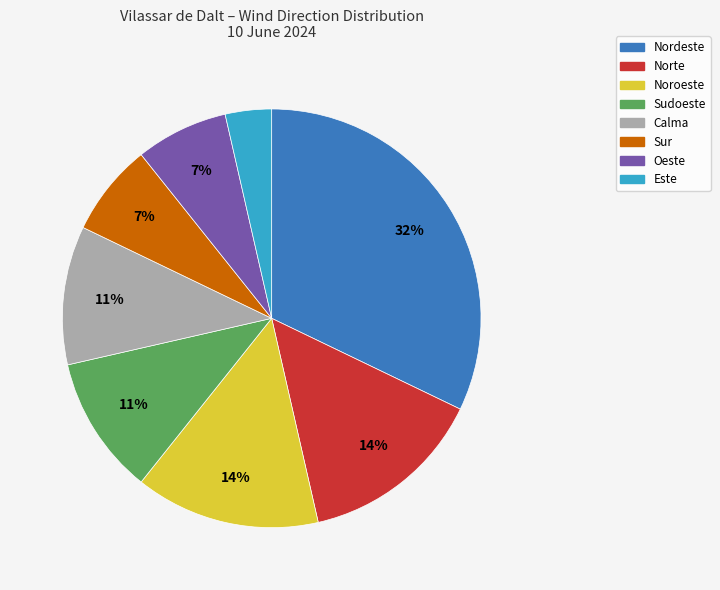

How many slices are in this pie chart?

8